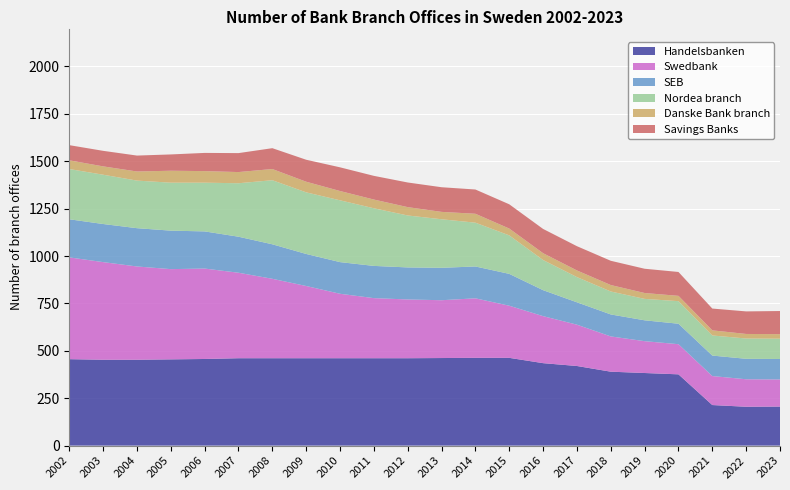

Reading left to right, what are all the values shown in this chart?

Handelsbanken: 2002=456	2003=453	2004=453	2005=455	2006=457	2007=461	2008=461	2009=461	2010=461	2011=461	2012=461	2013=462	2014=463	2015=463	2016=435	2017=420	2018=390	2019=383	2020=376	2021=214	2022=205	2023=206
Swedbank: 2002=537	2003=515	2004=492	2005=476	2006=477	2007=451	2008=419	2009=381	2010=340	2011=317	2012=310	2013=305	2014=314	2015=275	2016=248	2017=218	2018=186	2019=168	2020=159	2021=153	2022=145	2023=143
SEB: 2002=201	2003=201	2004=202	2005=203	2006=196	2007=190	2008=182	2009=169	2010=167	2011=170	2012=169	2013=171	2014=168	2015=168	2016=137	2017=118	2018=116	2019=110	2020=108	2021=108	2022=108	2023=108
Nordea branch: 2002=265	2003=260	2004=251	2005=253	2006=257	2007=282	2008=338	2009=325	2010=326	2011=304	2012=274	2013=256	2014=231	2015=203	2016=159	2017=133	2018=121	2019=113	2020=119	2021=106	2022=107	2023=107
Danske Bank branch: 2002=46	2003=44	2004=48	2005=63	2006=61	2007=59	2008=59	2009=56	2010=49	2011=46	2012=44	2013=39	2014=47	2015=36	2016=36	2017=35	2018=34	2019=31	2020=28	2021=27	2022=24	2023=24
Savings Banks: 2002=80	2003=82	2004=84	2005=86	2006=96	2007=100	2008=110	2009=116	2010=125	2011=125	2012=130	2013=130	2014=128	2015=128	2016=128	2017=128	2018=128	2019=128	2020=126	2021=115	2022=119	2023=122